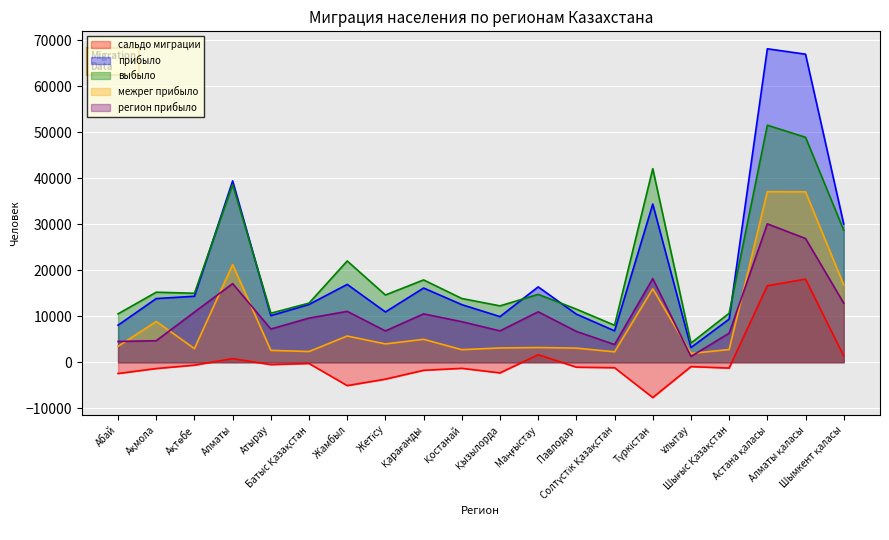

At how many categories does at least one series exceed 65645?

2